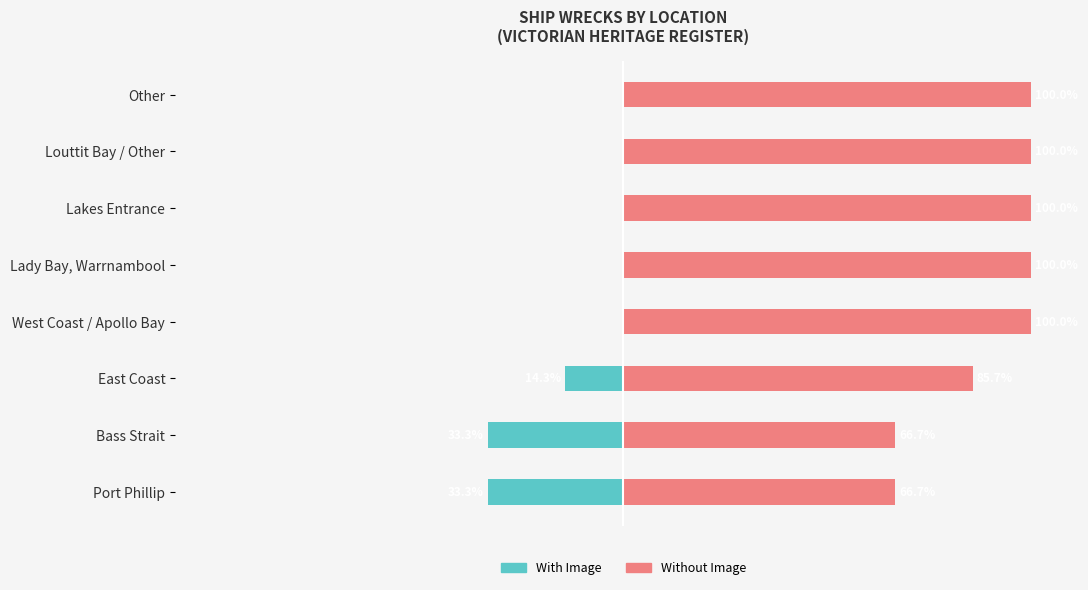

Which series has the largest total across all categories?

Without Image